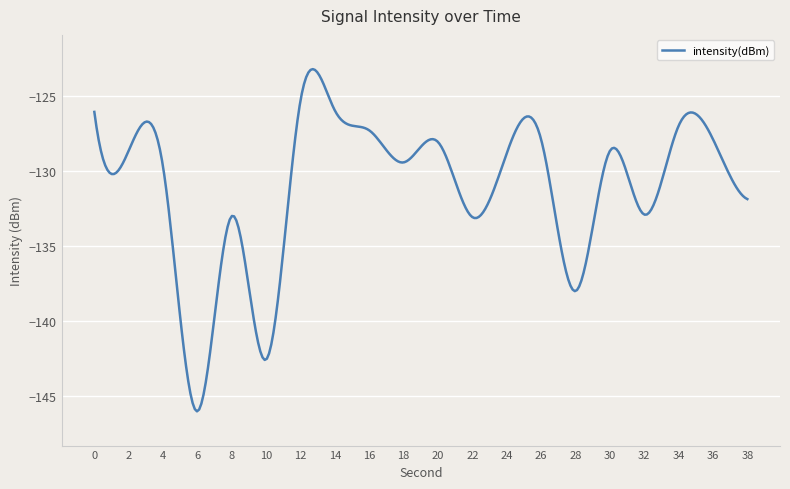

What is the greatest value displayed?

-123.2